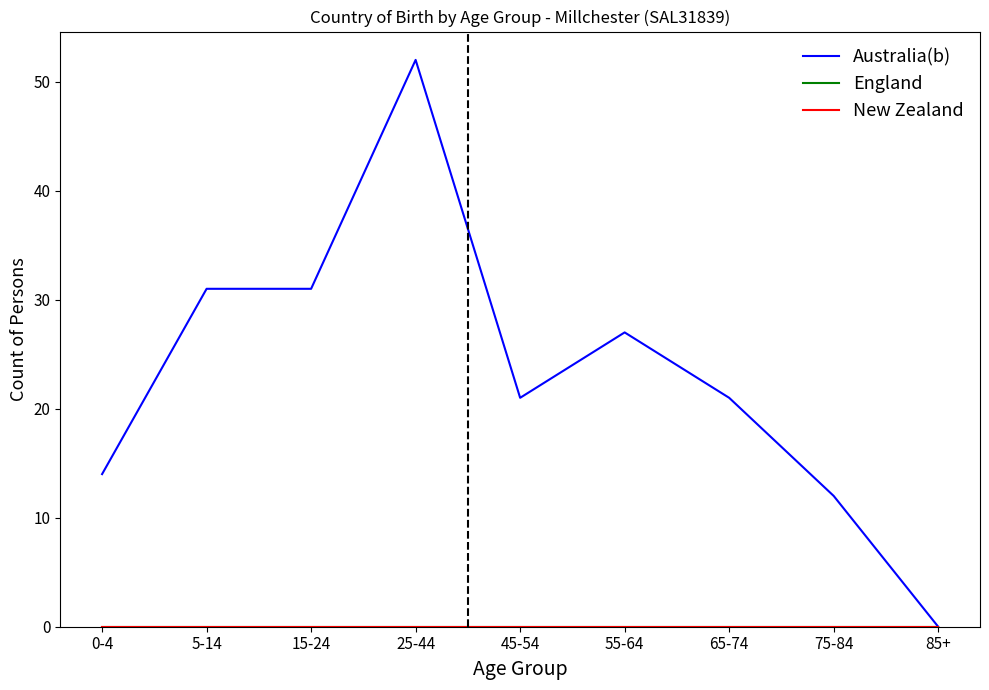

What is the total value across all series at 15-24?

31